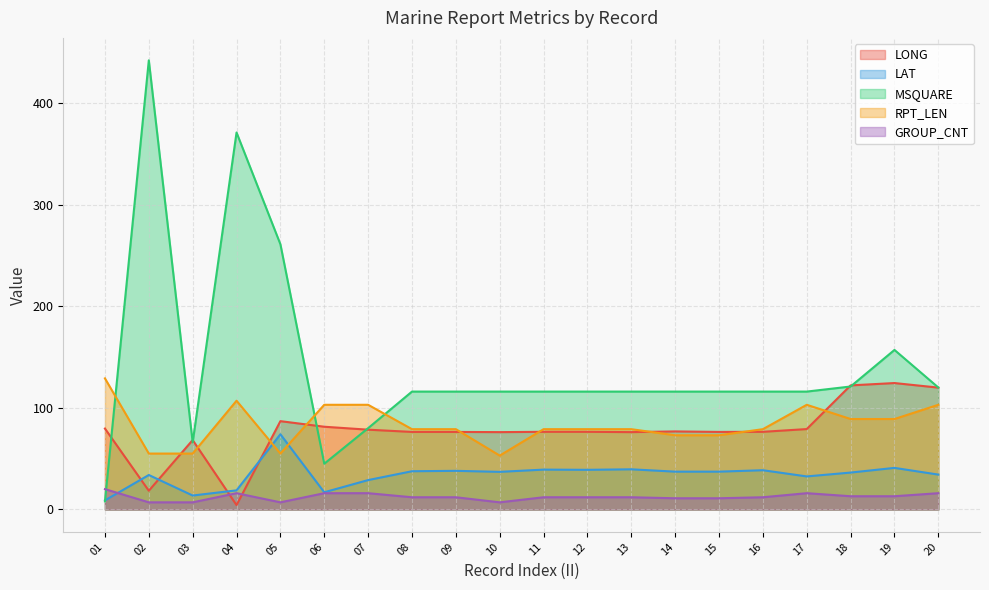

What is the average value of the LONG series?

77.5